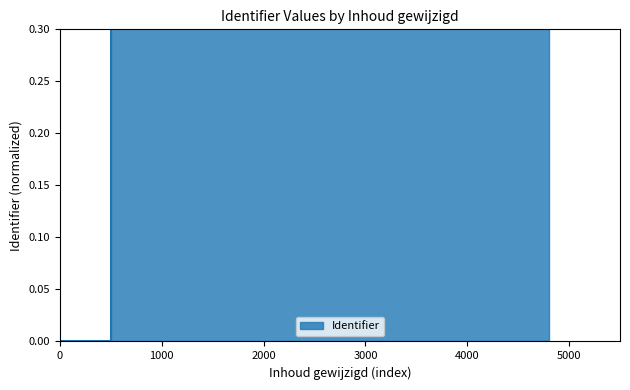

How many distinct data groups are displayed?

1